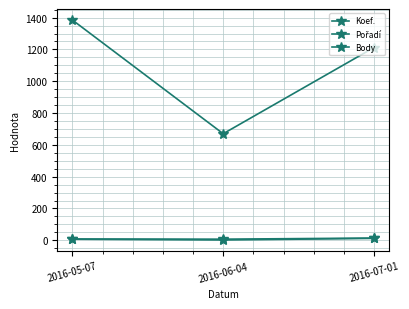

Reading right to left, what are all the values shown in this chart?

Koef.: 2016-07-01=12	2016-06-04=2	2016-05-07=7
Pořadí: 2016-07-01=14	2016-06-04=7	2016-05-07=8
Body: 2016-07-01=1212	2016-06-04=670	2016-05-07=1385